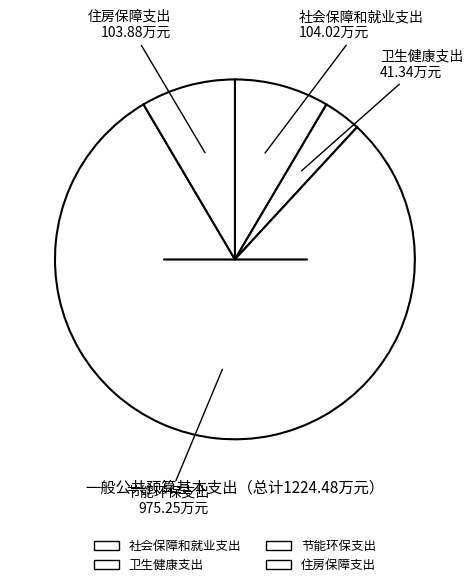

Is there any slice that represents more than half of the pie?

Yes